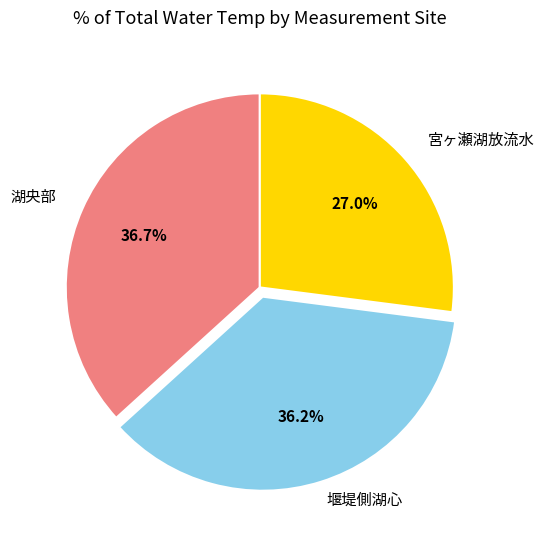

Rank the categories by value from lowest to highest.

宮ヶ瀬湖放流水, 堰堤側湖心, 湖央部